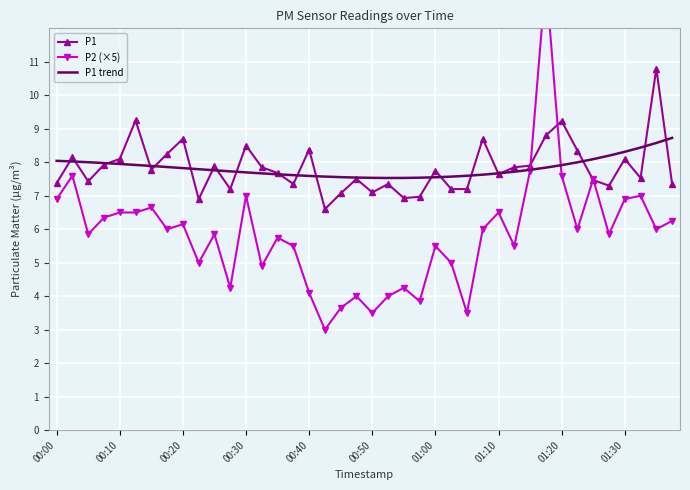

True or false: P1 has a value of 7.4 at 00:00.

True